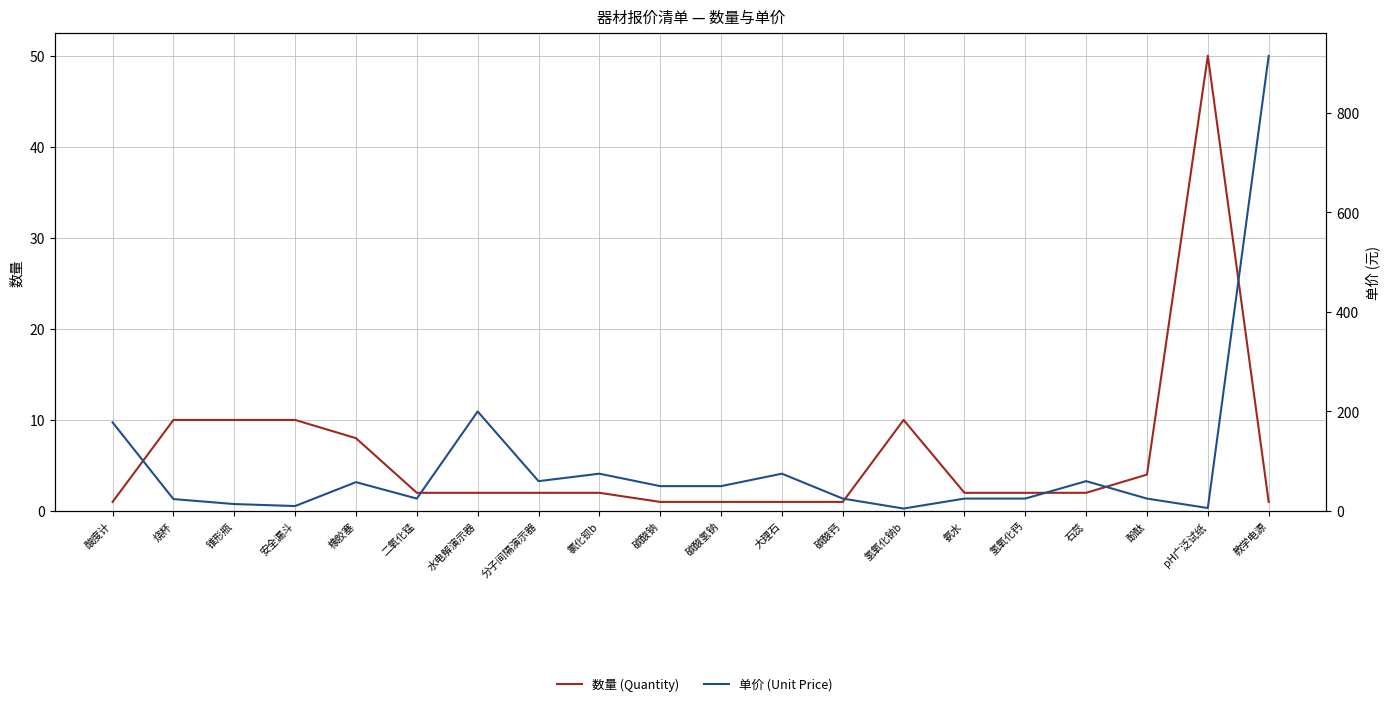

How many times do 数量 (Quantity) and 单价 (Unit Price) cross each other?

4